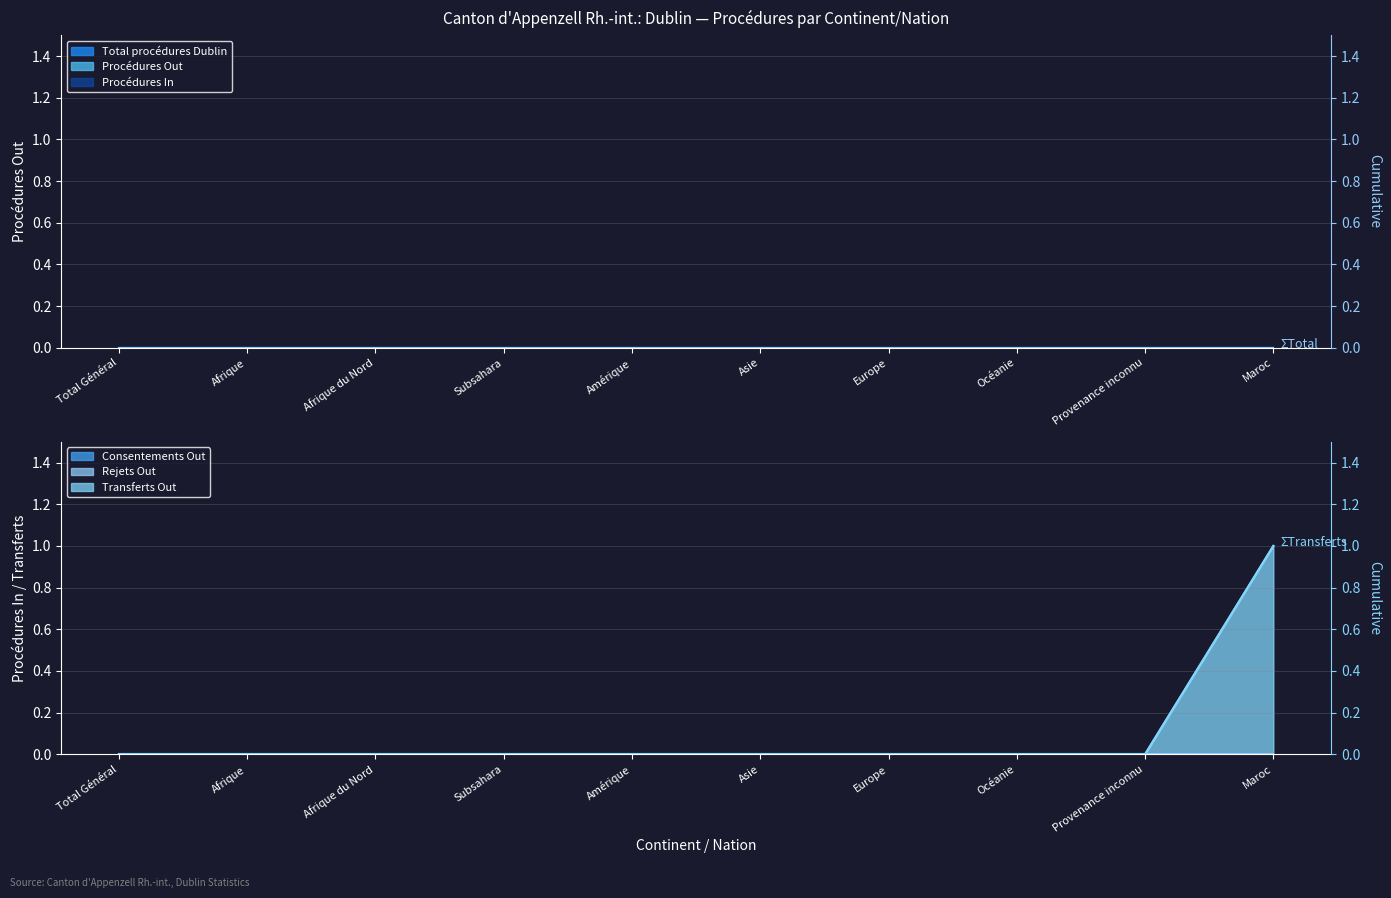

Rank the series by their maximum value, from highest to lowest.

ΣTransferts, ΣTotal